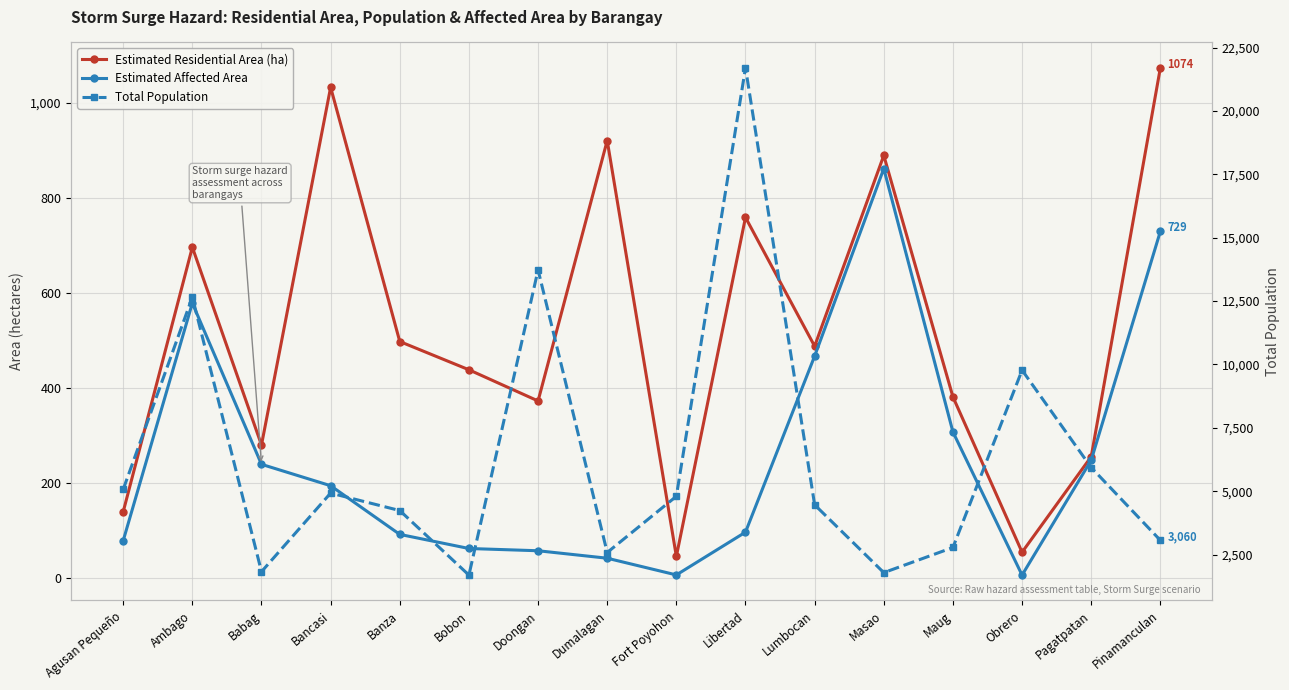

Which category has the highest value in the Estimated Residential Area (ha) series?

Pinamanculan